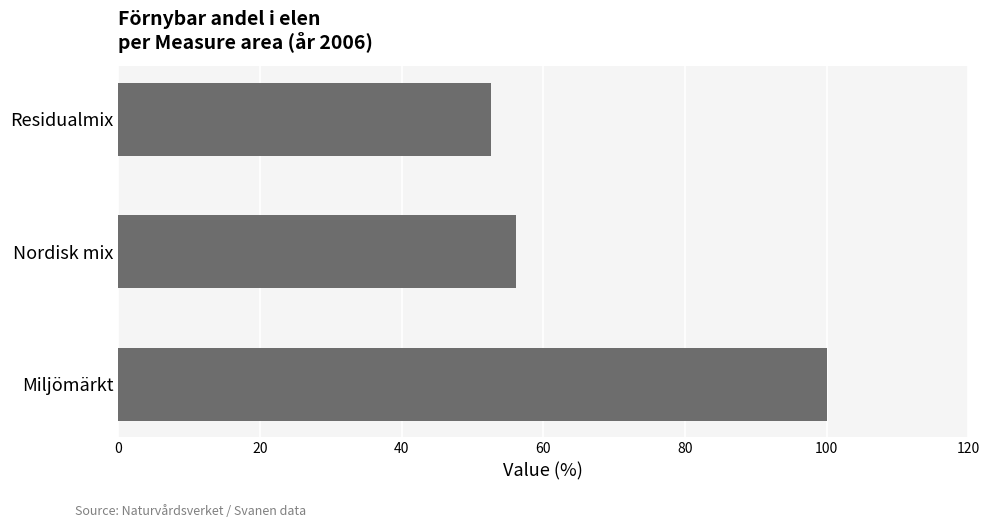

Is it true that the value at Miljömärkt is 100.0?

True